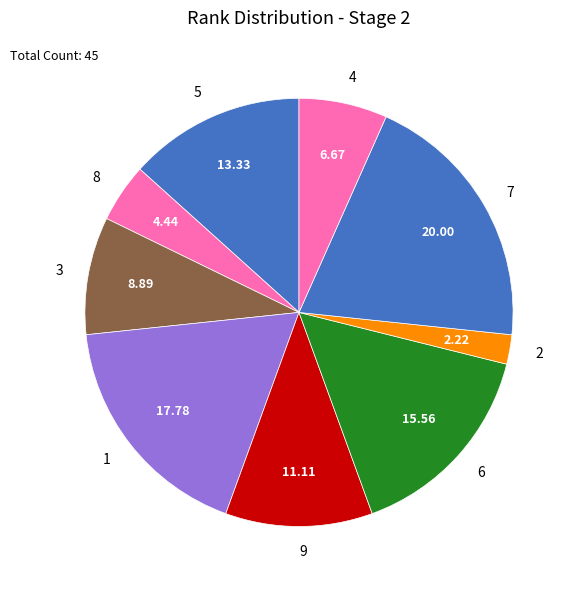

Which has a higher value, 9 or 8?

9